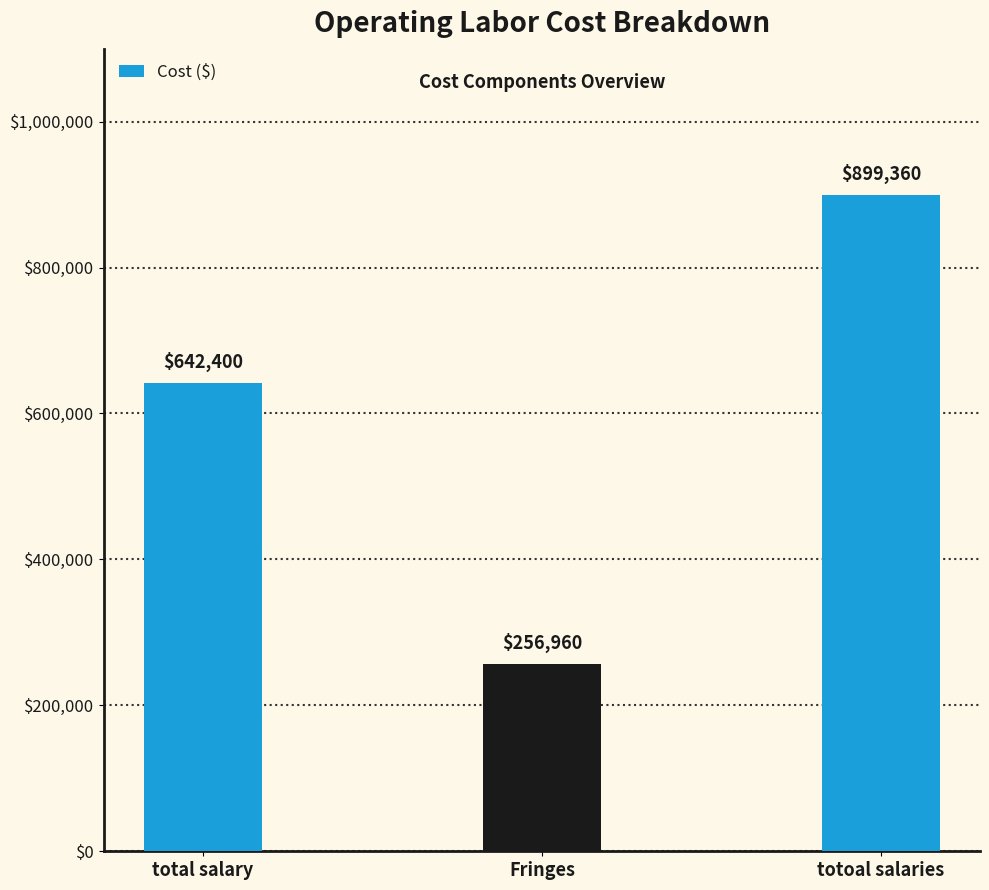

How many values are between 256960 and 899360?

3